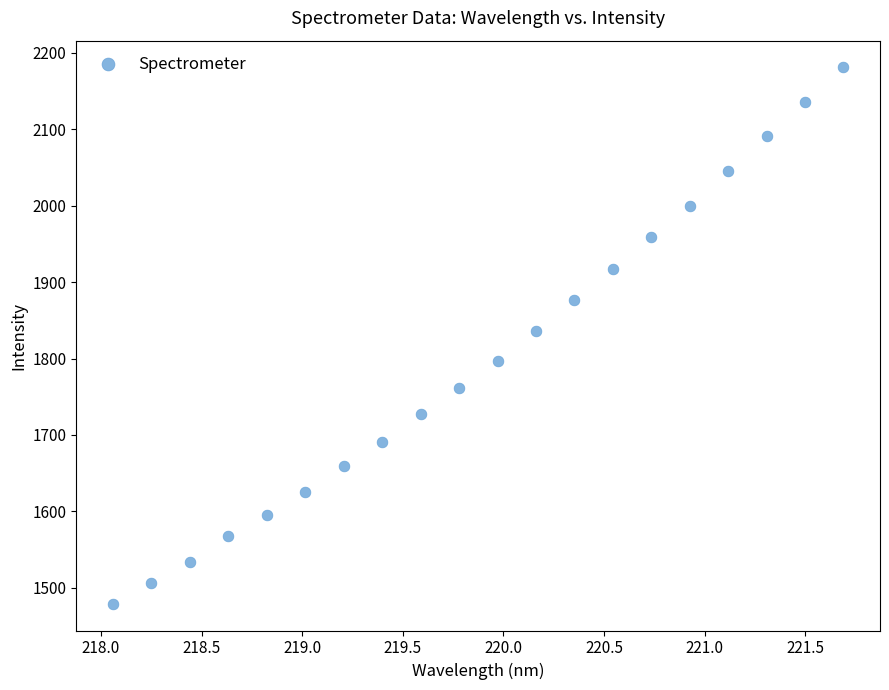

What is the range of Y values (max minus min)?

701.8